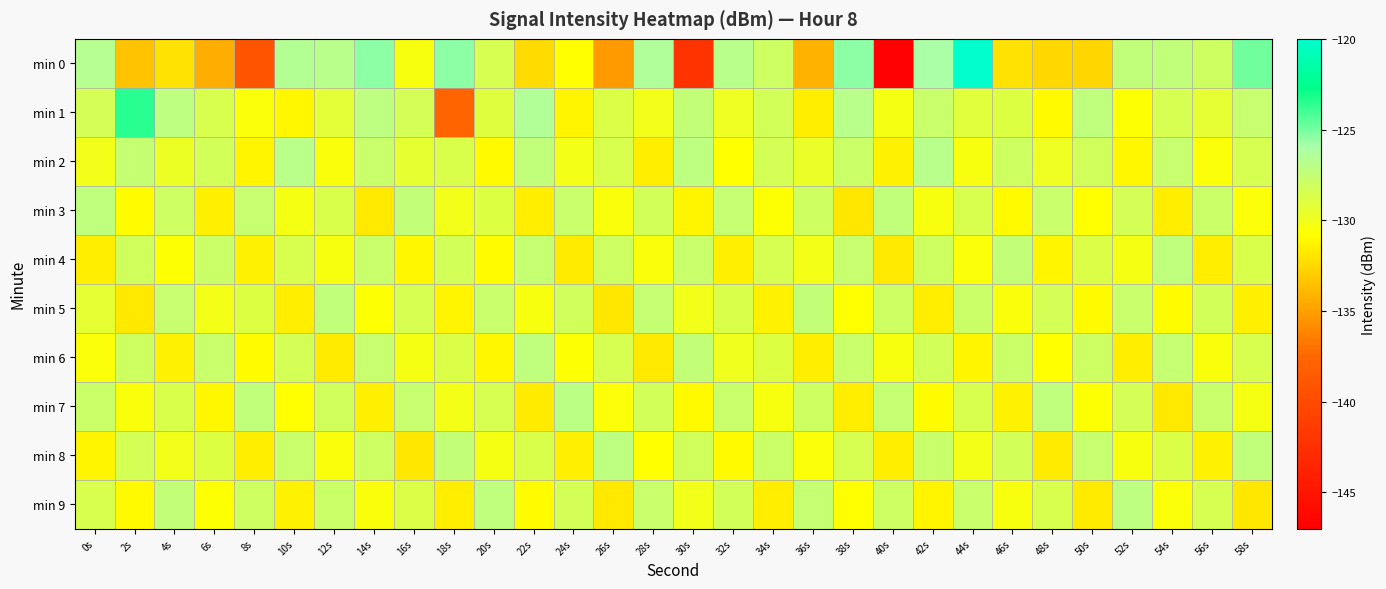

How many distinct data groups are displayed?

10